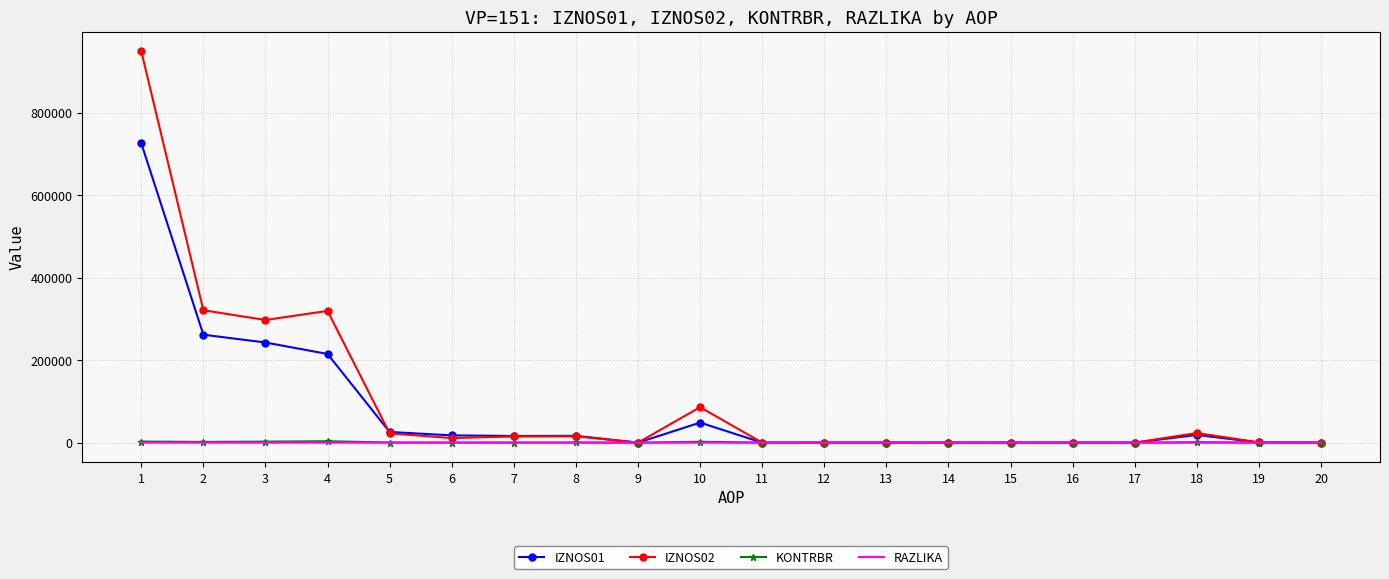

Count the number of data series in this chart.

4